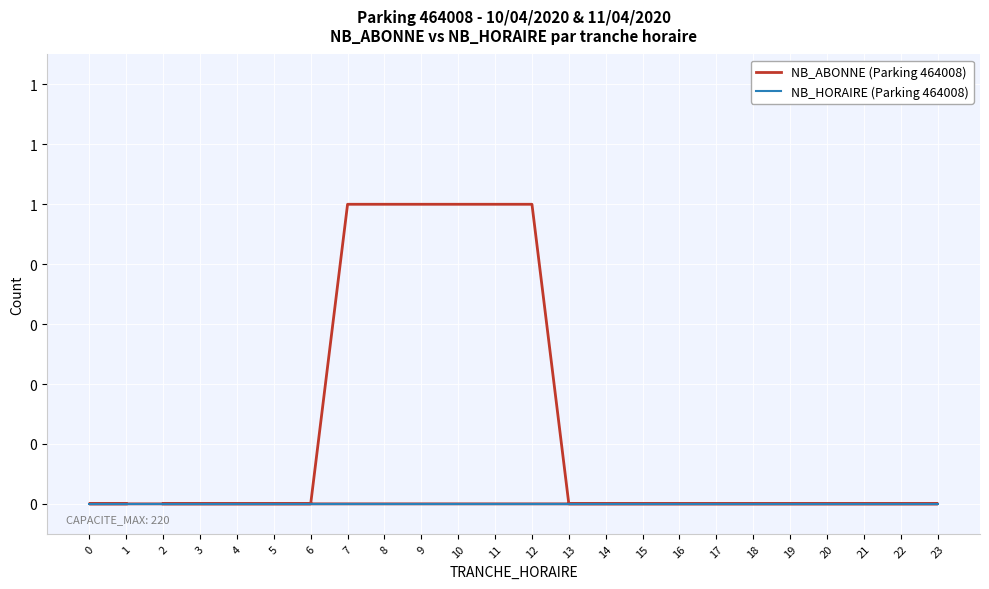

What are all the series names shown in the legend?

NB_ABONNE (Parking 464008), NB_HORAIRE (Parking 464008)